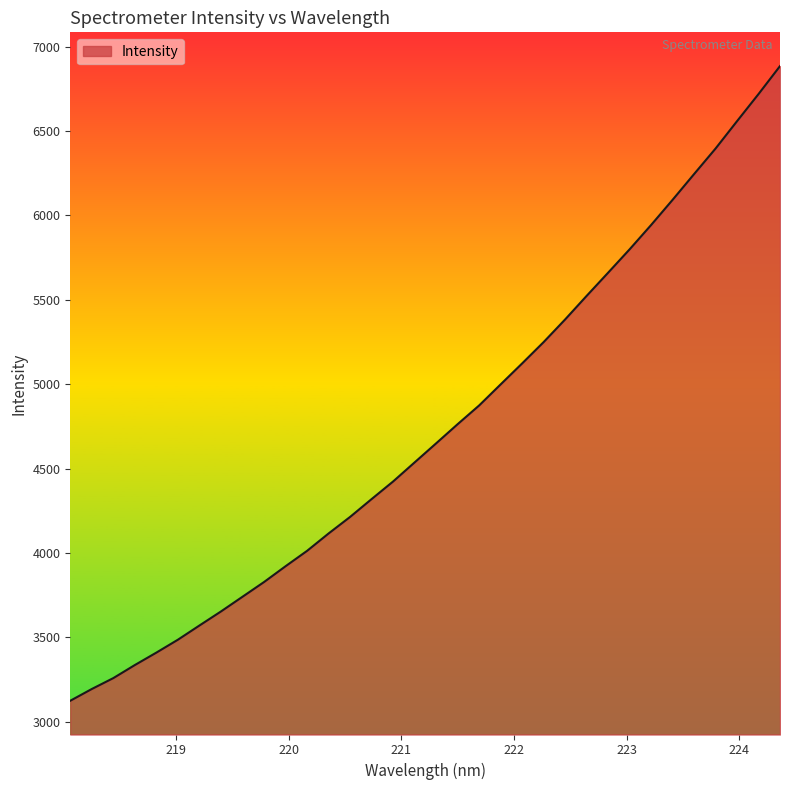

What is the maximum value shown in the chart?

6884.7